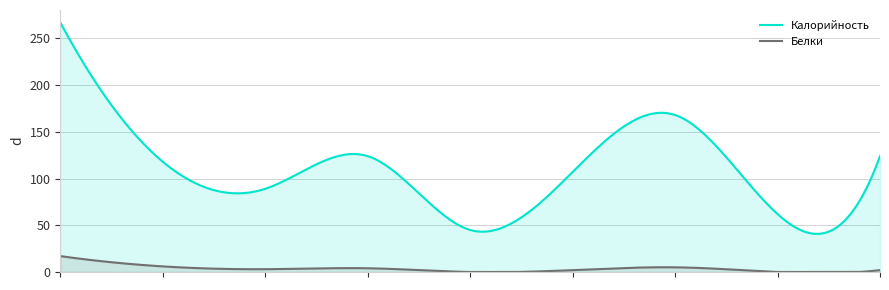

Which series changed the most between Хлеб пшеничный and Макароны отварные?

Калорийность